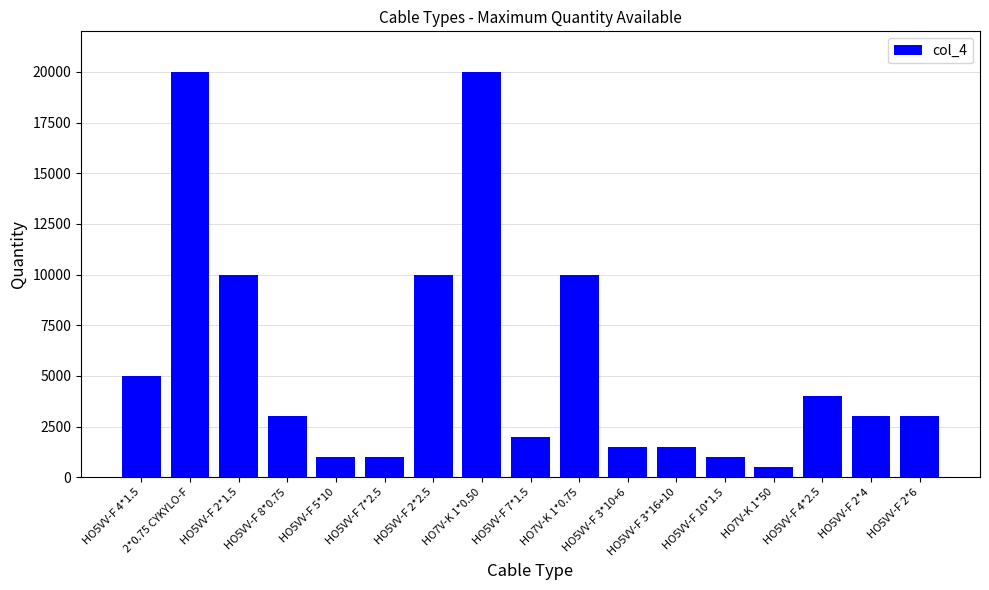

What is the minimum value shown in the chart?

500